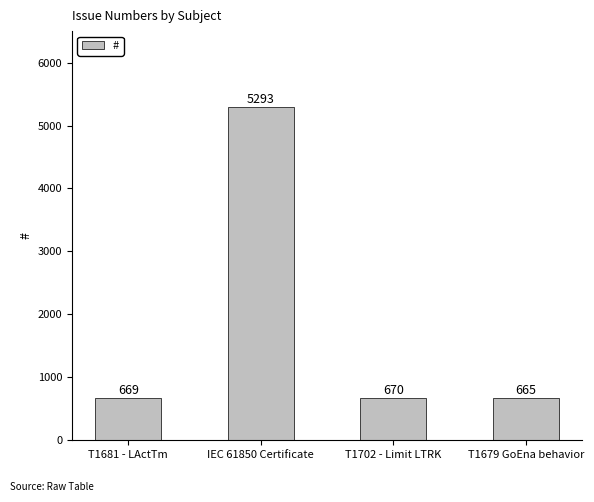

Reading left to right, what are all the values shown in this chart?

T1681 - LActTm=669	IEC 61850 Certificate=5293	T1702 - Limit LTRK=670	T1679 GoEna behavior=665